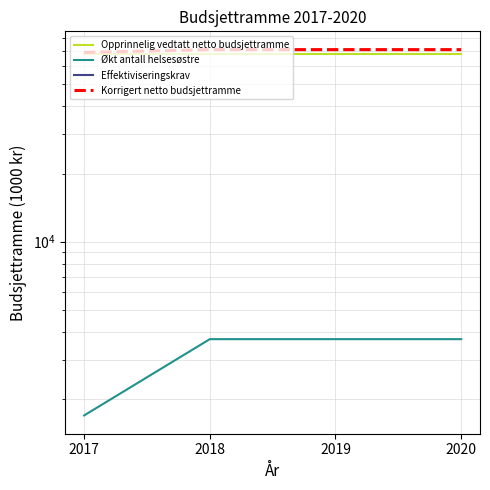

True or false: Effektiviseringskrav and Økt antall helsesøstre intersect in this chart.

False